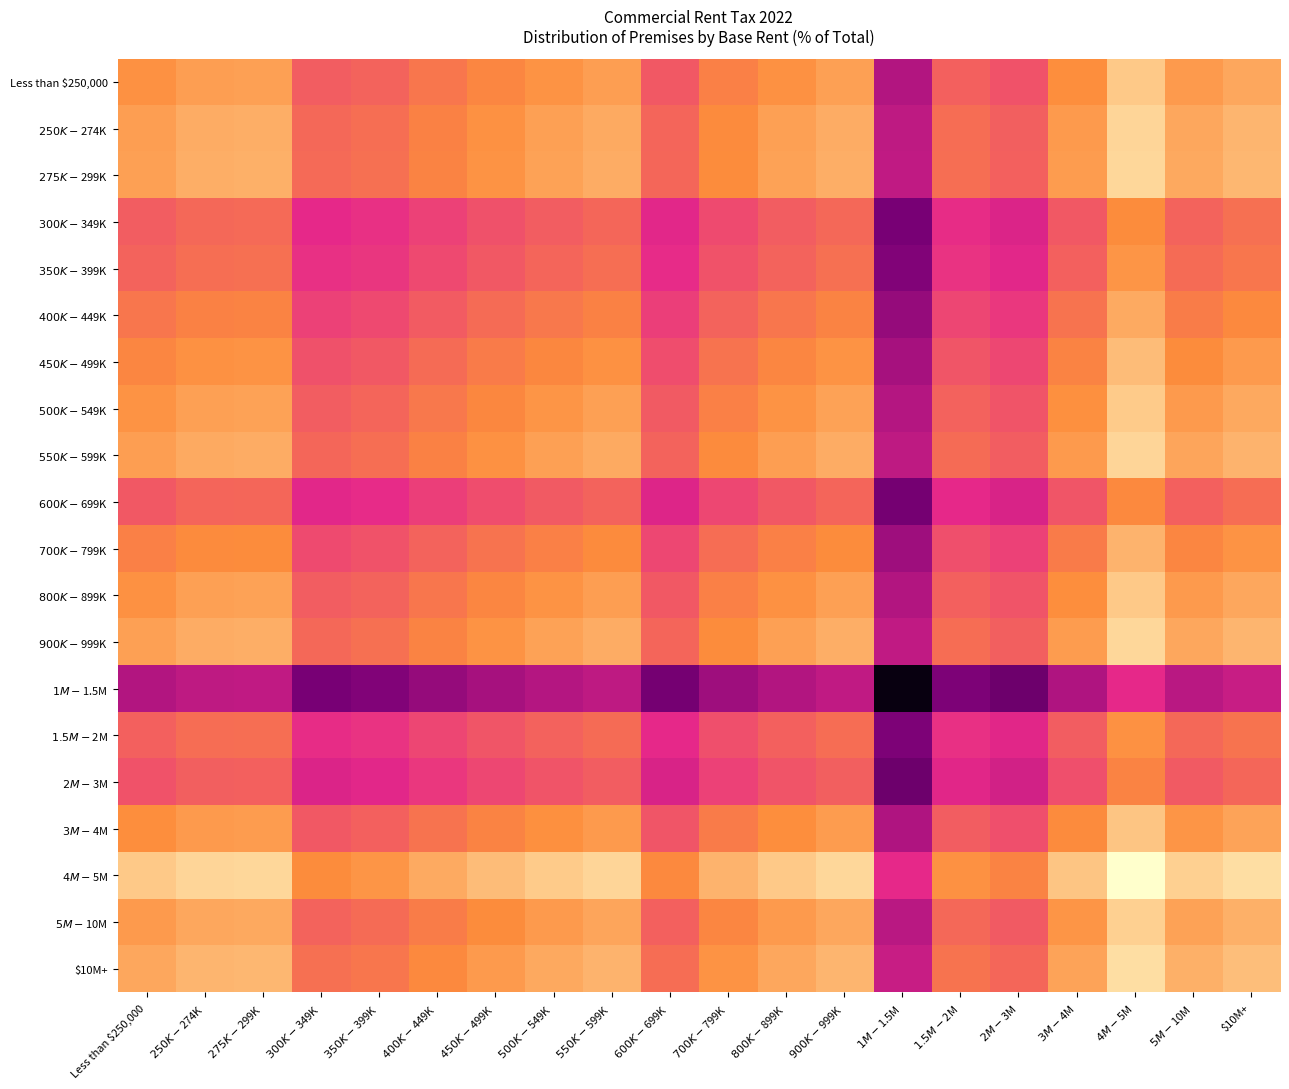

What is the difference between the highest and lowest values at $5M-$10M?

4.4